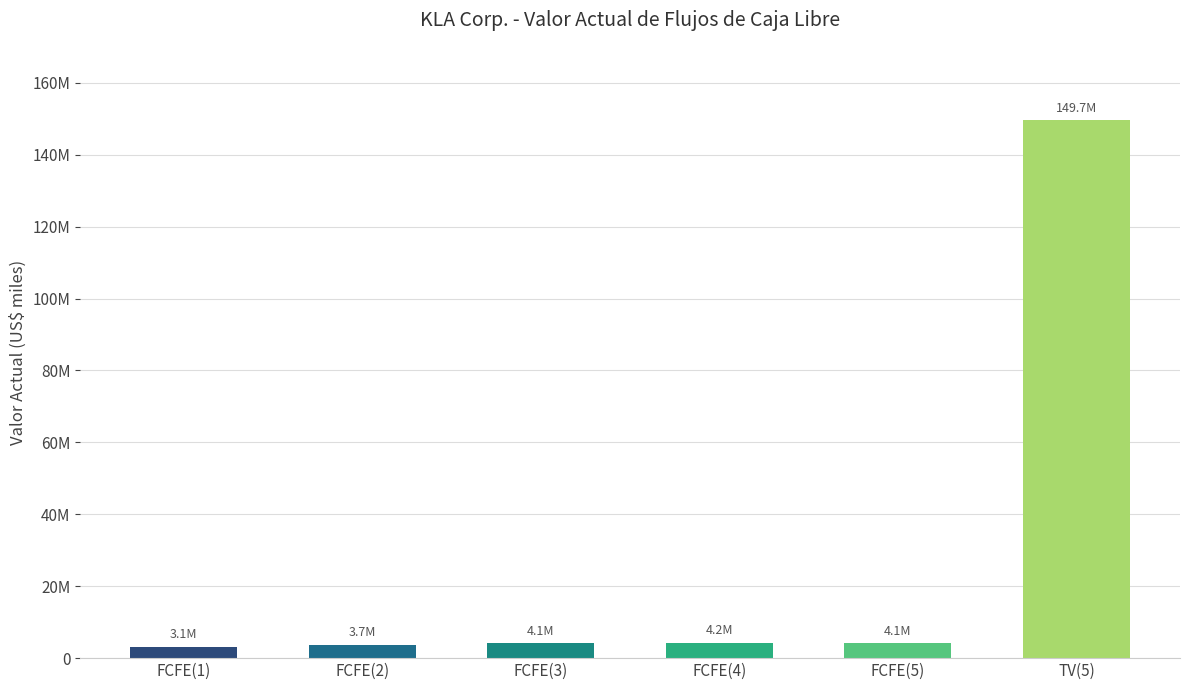

Does the chart contain any negative values?

No